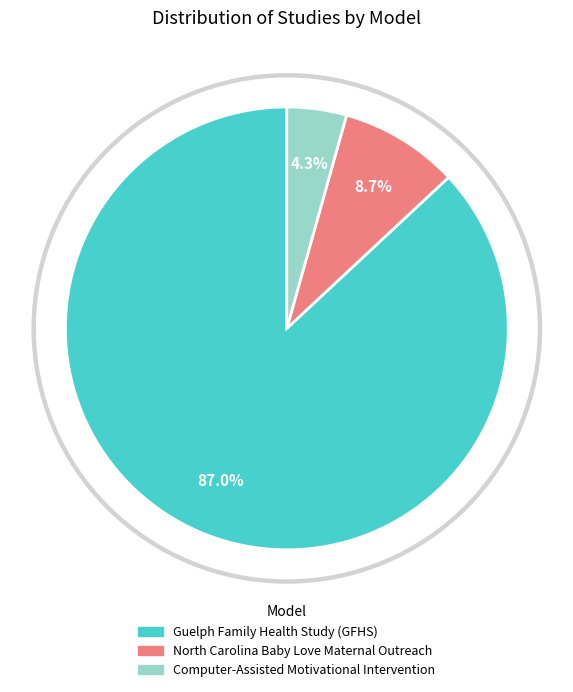

What percentage is the North Carolina Baby Love Maternal Outreach slice, to the nearest percent?

9%